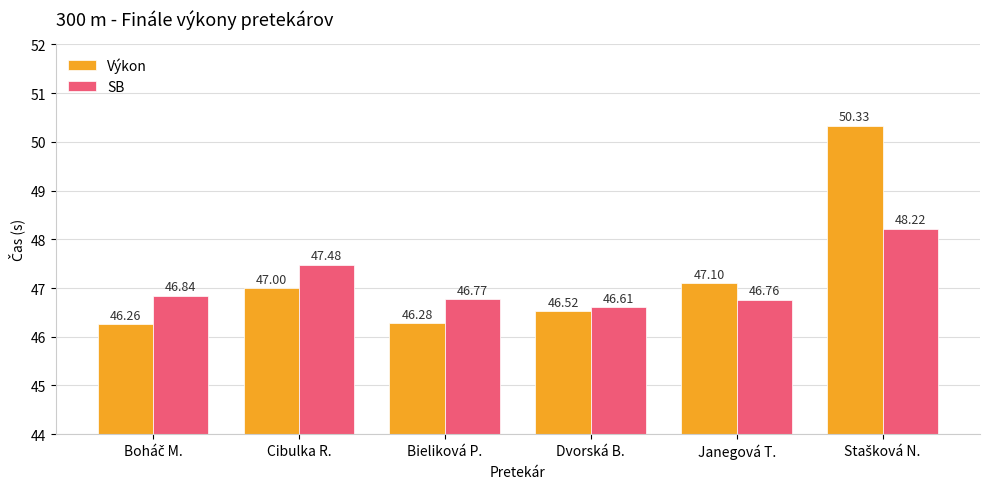

What is the highest value of the Výkon series?

50.3